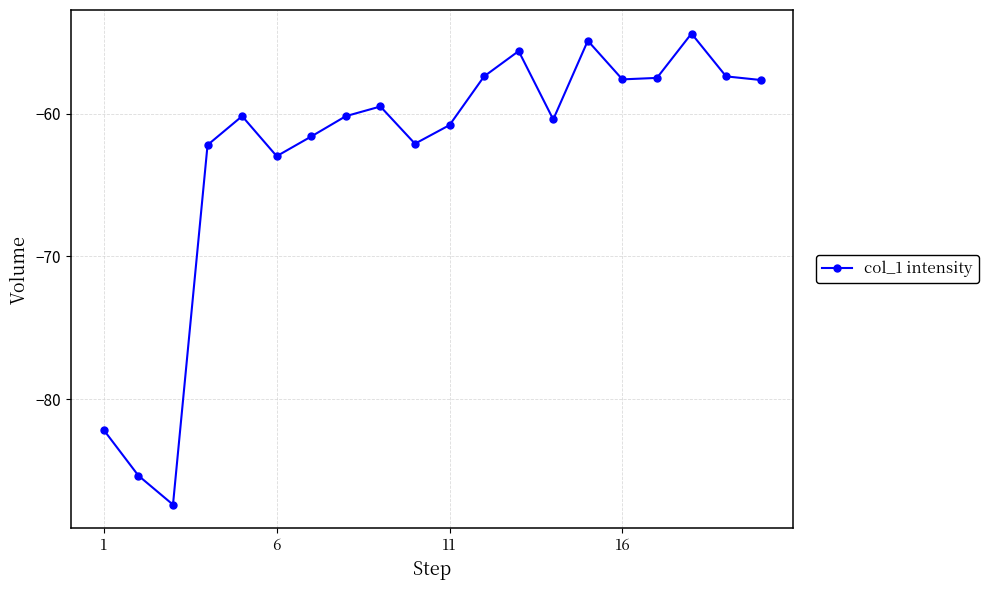

True or false: there are more than 1 points higher than both neighbors.

True